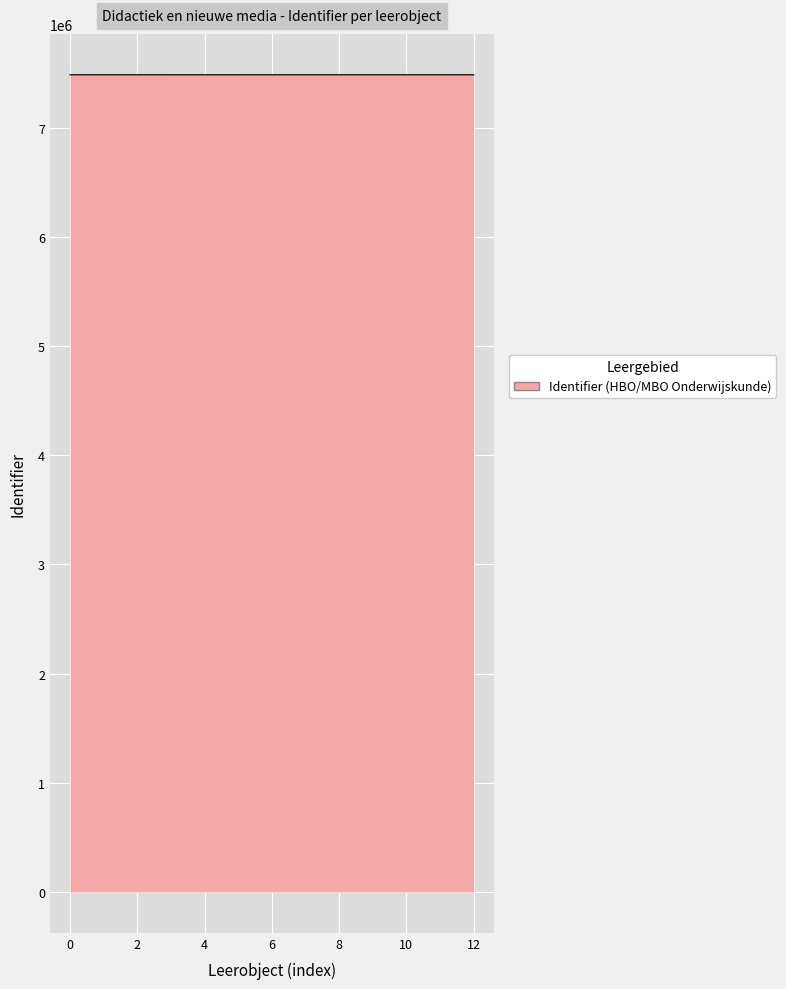

How many lines are shown in the chart?

1